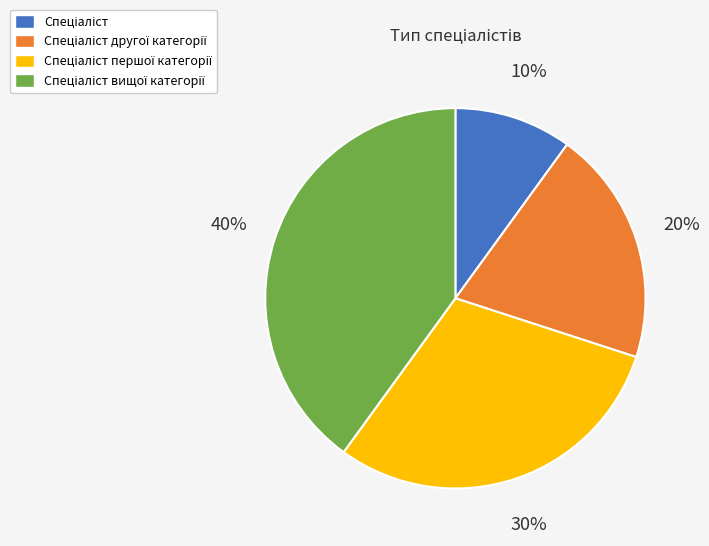

To the nearest percent, what is the difference between the largest and smallest slice percentages?

30%